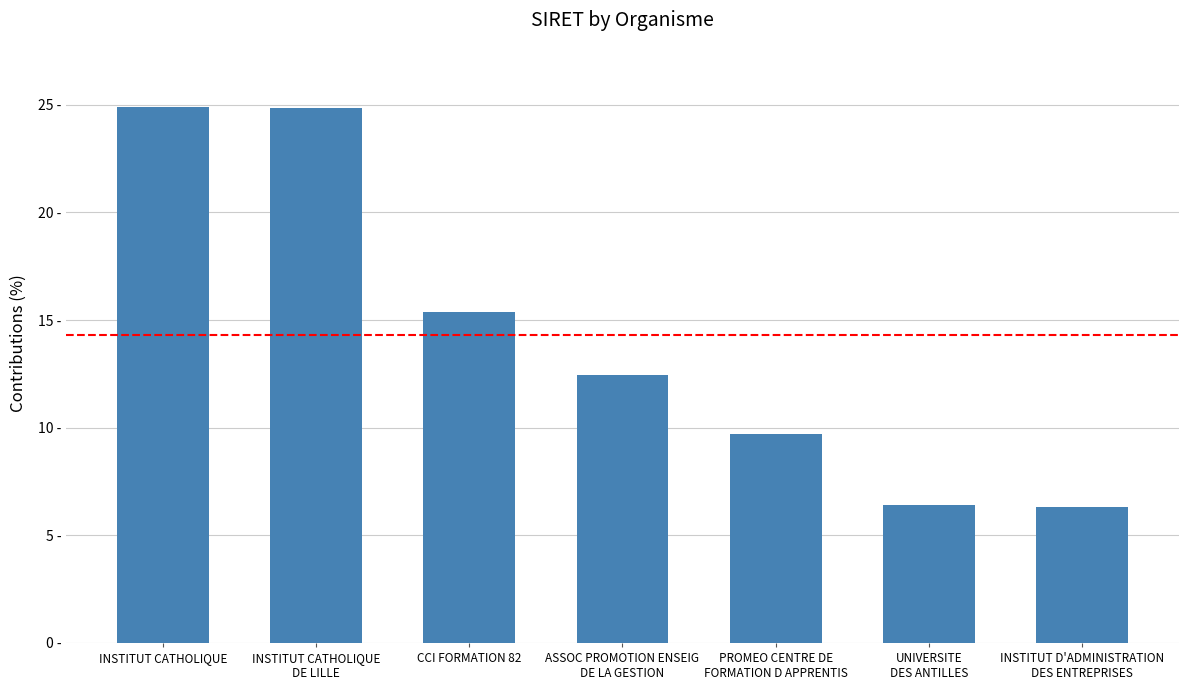

Are the bars horizontal?

No